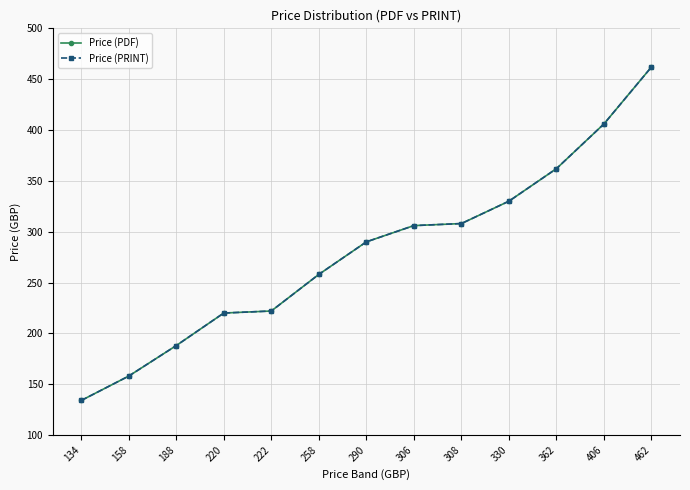

Is this an area chart (filled region under the line)?

No